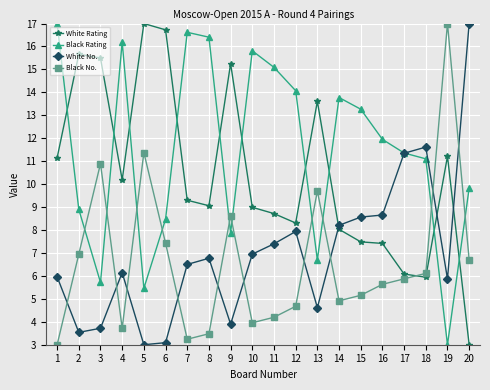

What is the total value across all series at 13?

34.6